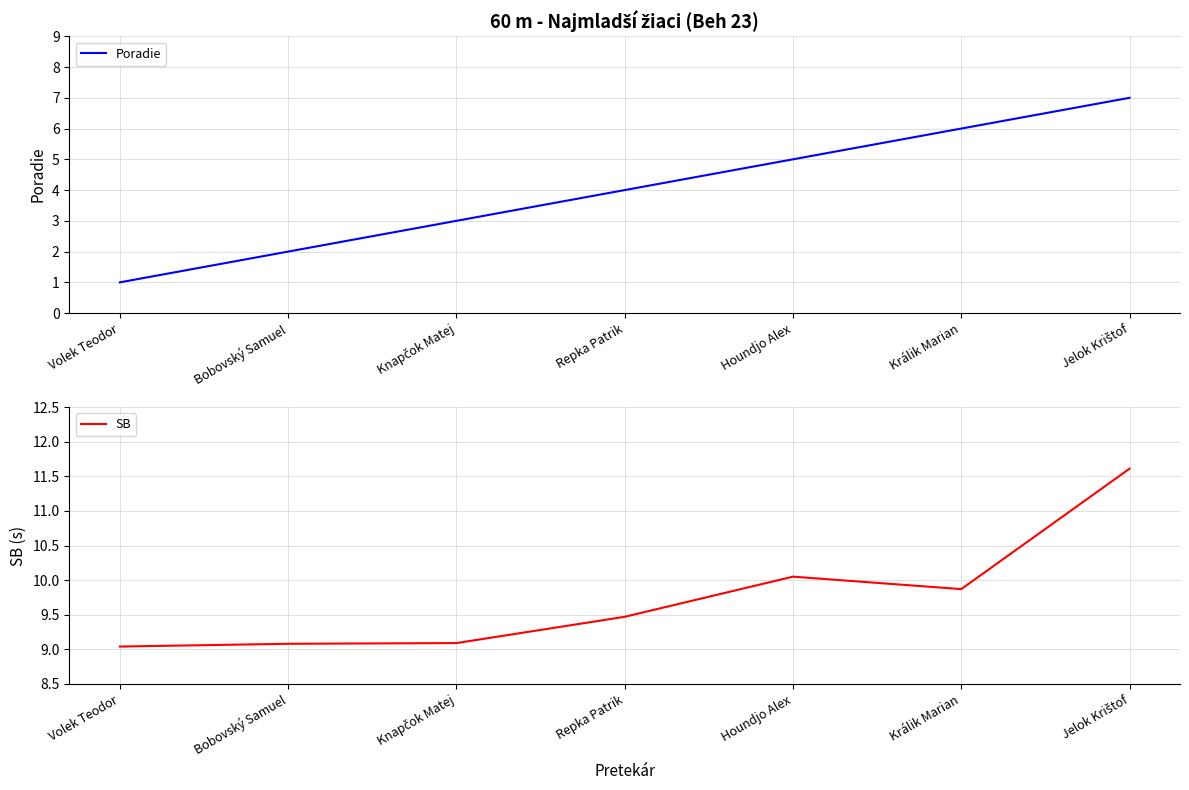

What is the maximum value shown in the chart?

11.6